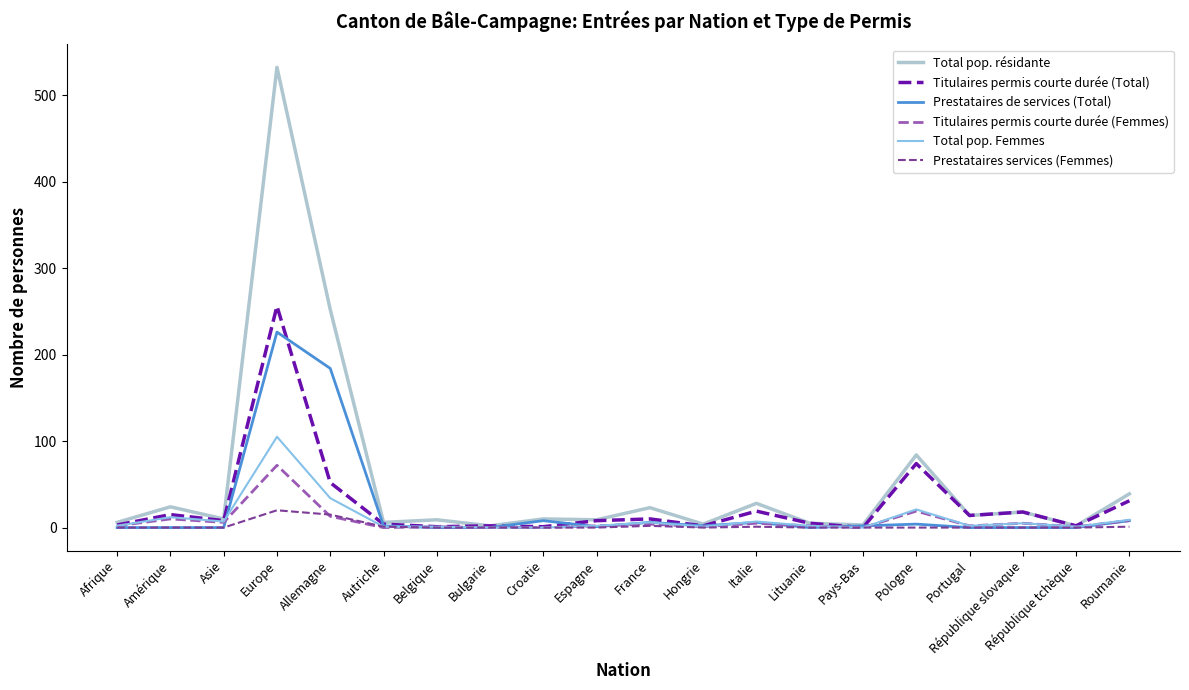

At which category is the sum across all series the highest?

Europe